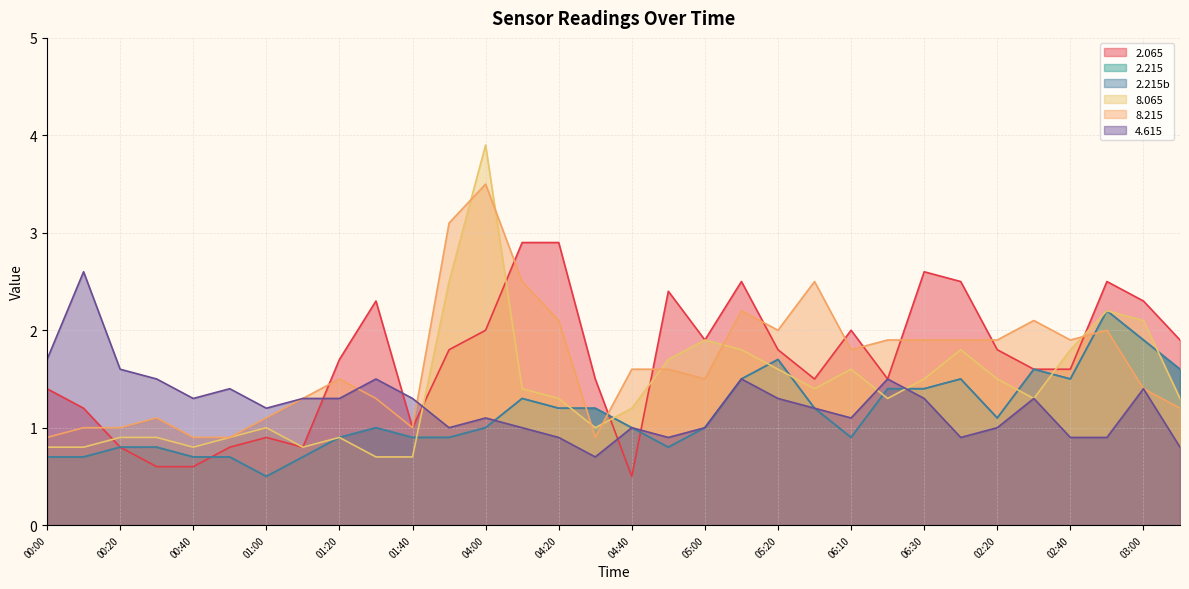

What are all the series names shown in the legend?

2.065, 2.215, 2.215b, 8.065, 8.215, 4.615